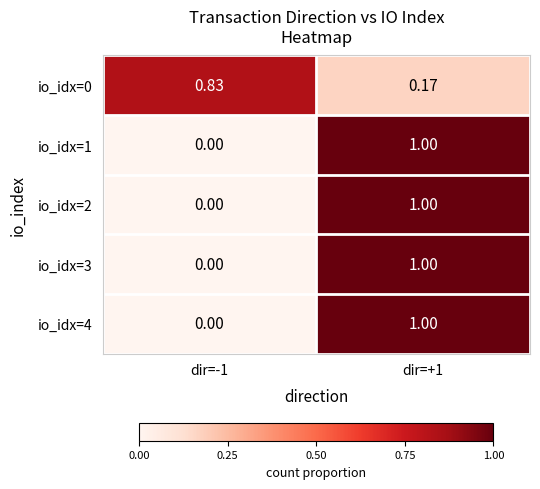

Is the value of io_idx=0 at dir=-1 greater than the value of io_idx=4 at dir=+1?

No